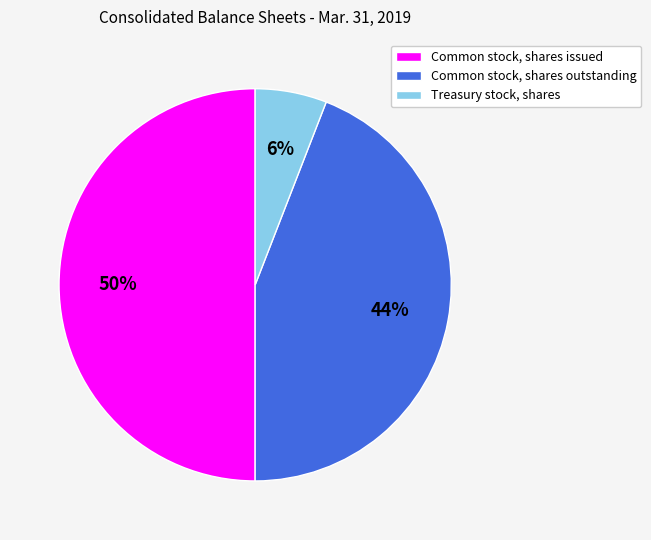

Count the number of slices in the pie.

3